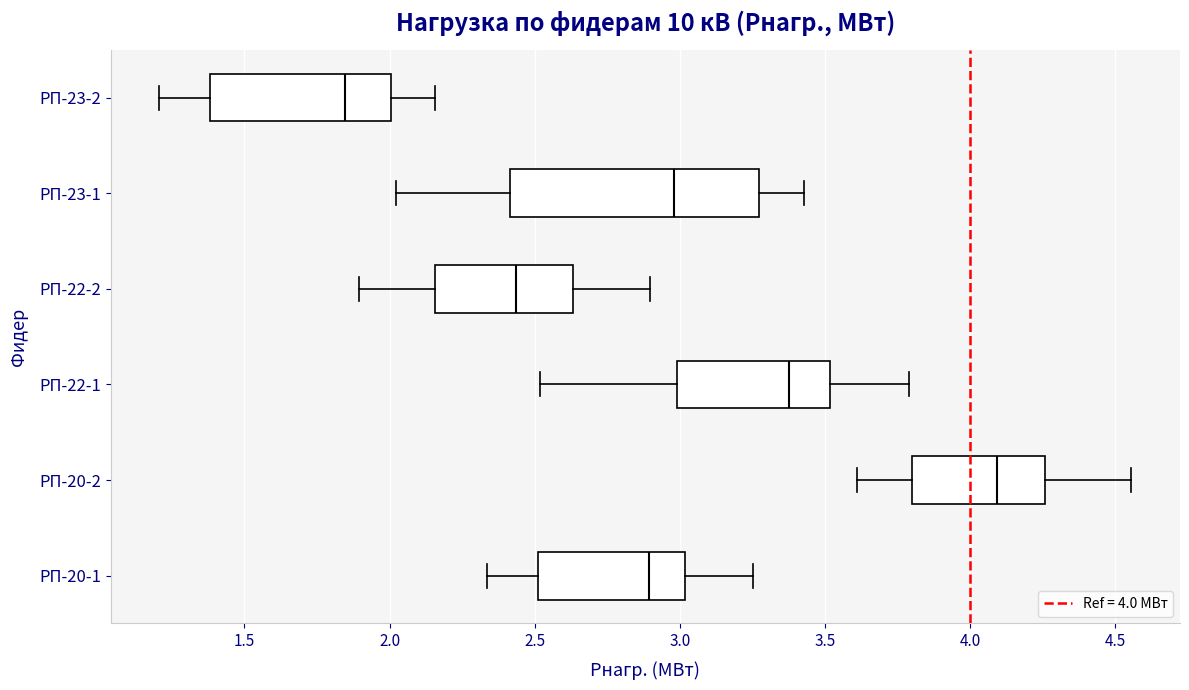

Which box is the widest, from its left edge to its right edge?

РП-23-1